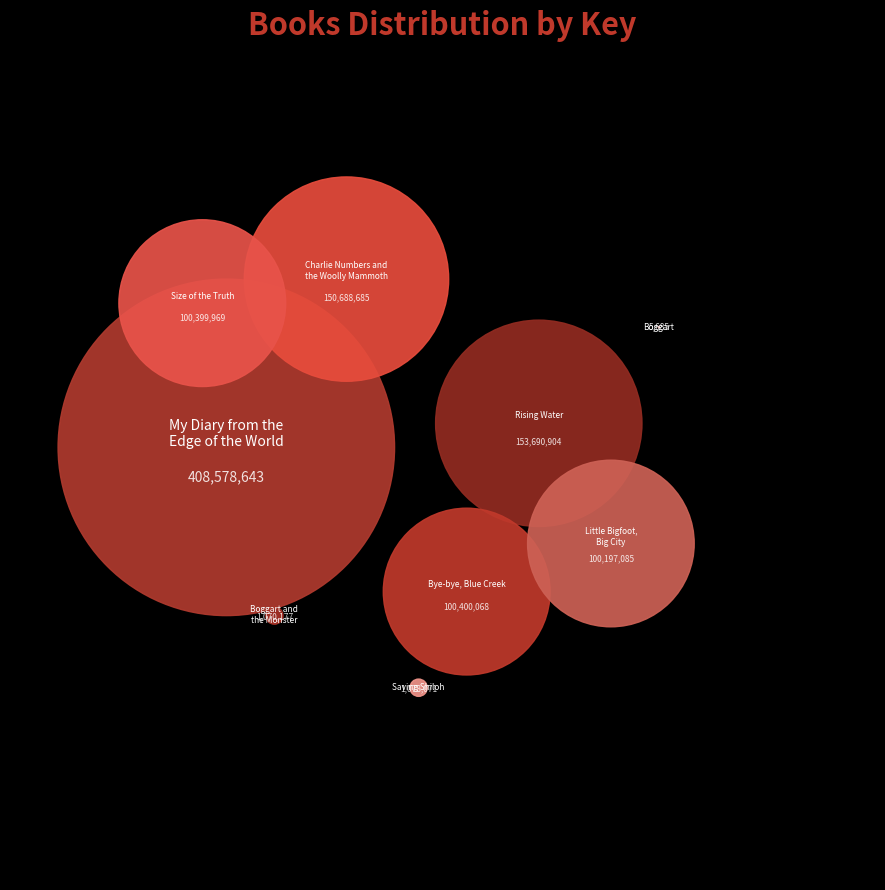

Is it true that Rising Water is 7% of the pie?

False